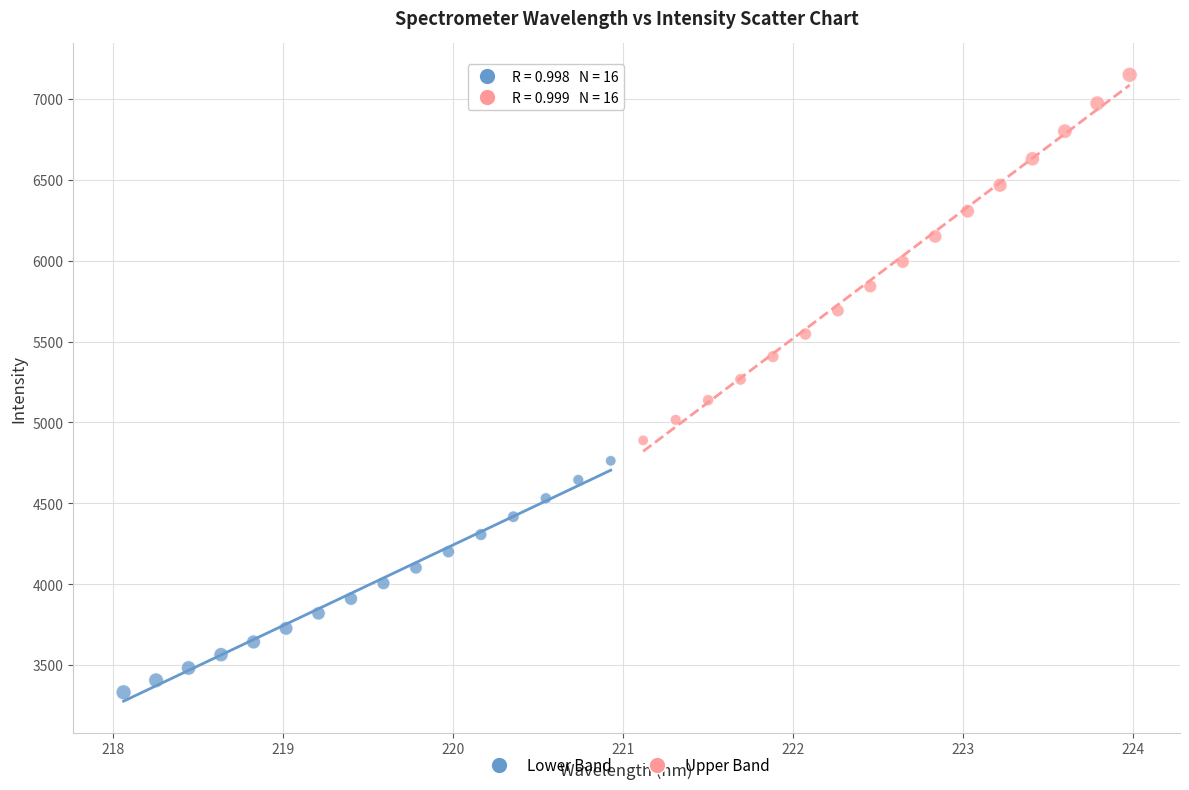

Which series contains the lowest Y value?

Lower Band